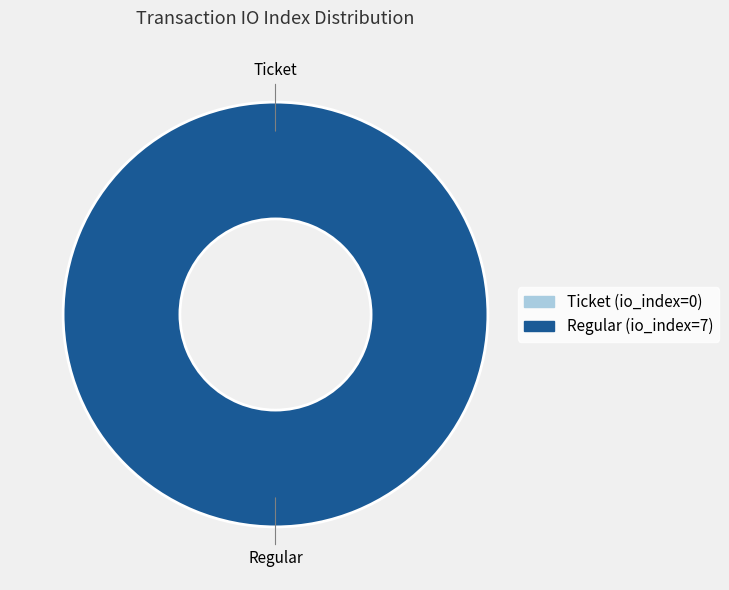

Which slice is the smallest?

Ticket (io_index=0)